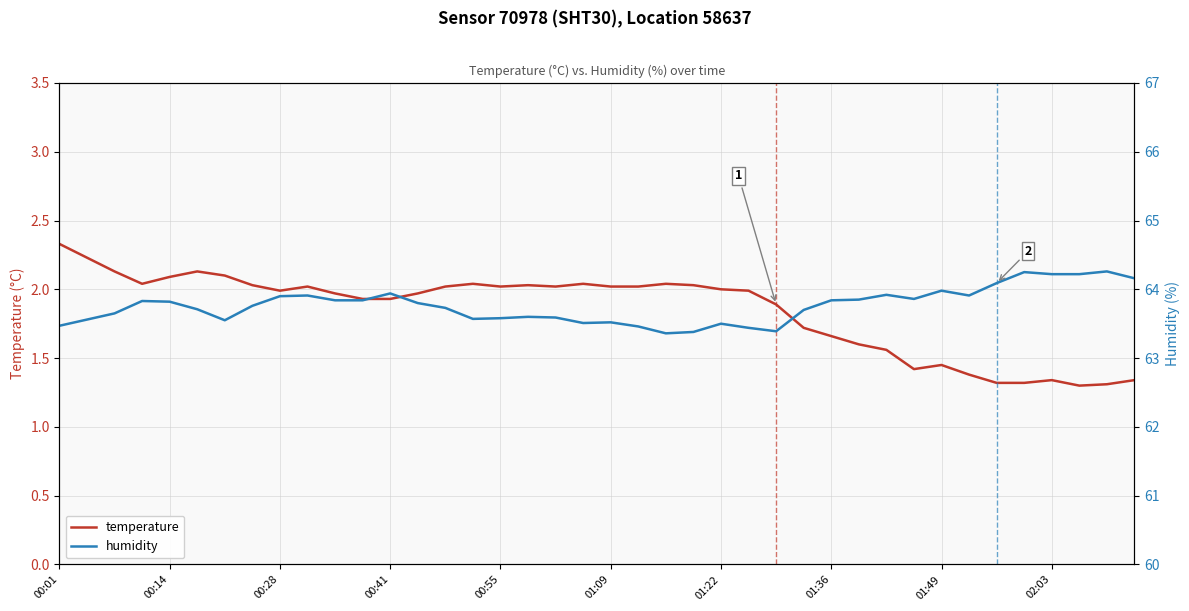

At how many categories does at least one series exceed 58?

40